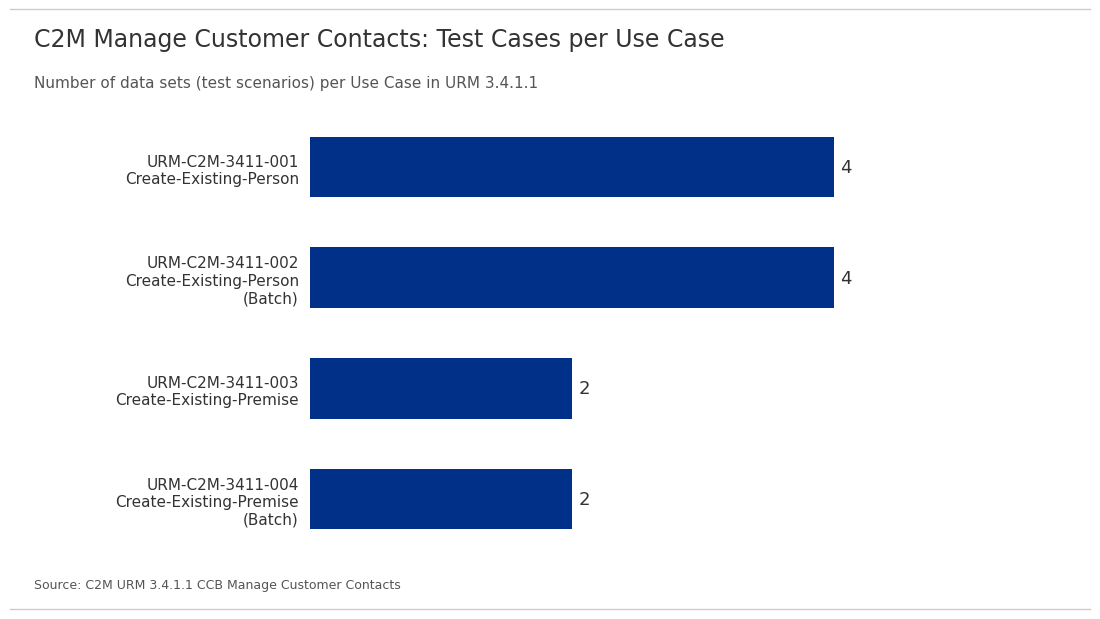

What is the maximum value shown in the chart?

4